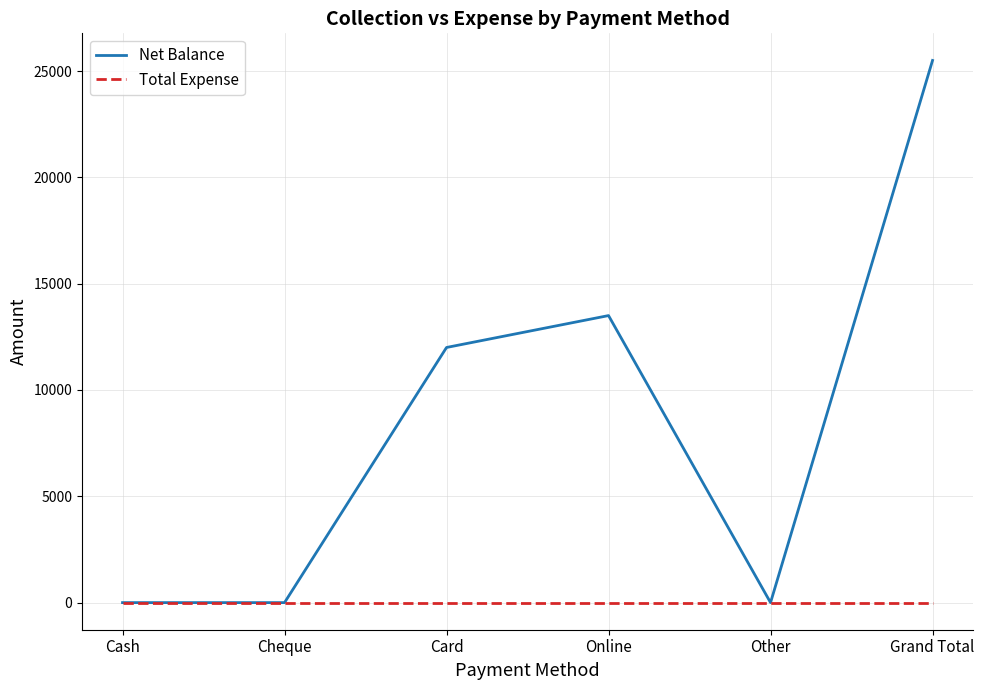

Reading left to right, extract all data points from this chart.

Net Balance: Cash=0	Cheque=0	Card=12000	Online=13500	Other=0	Grand Total=25500
Total Expense: Cash=0	Cheque=0	Card=0	Online=0	Other=0	Grand Total=0